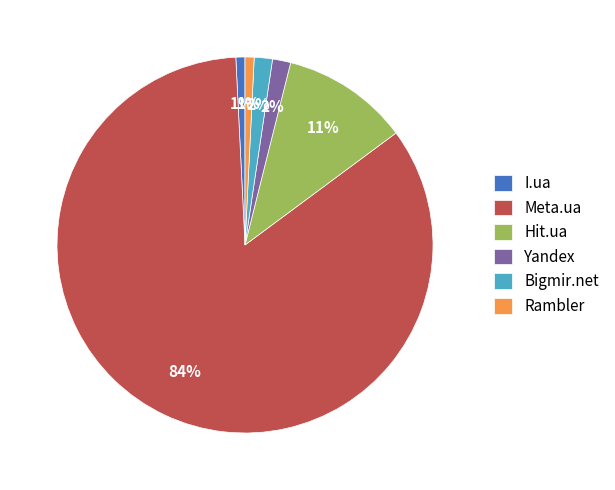

Which has a higher value, I.ua or Bigmir.net?

Bigmir.net